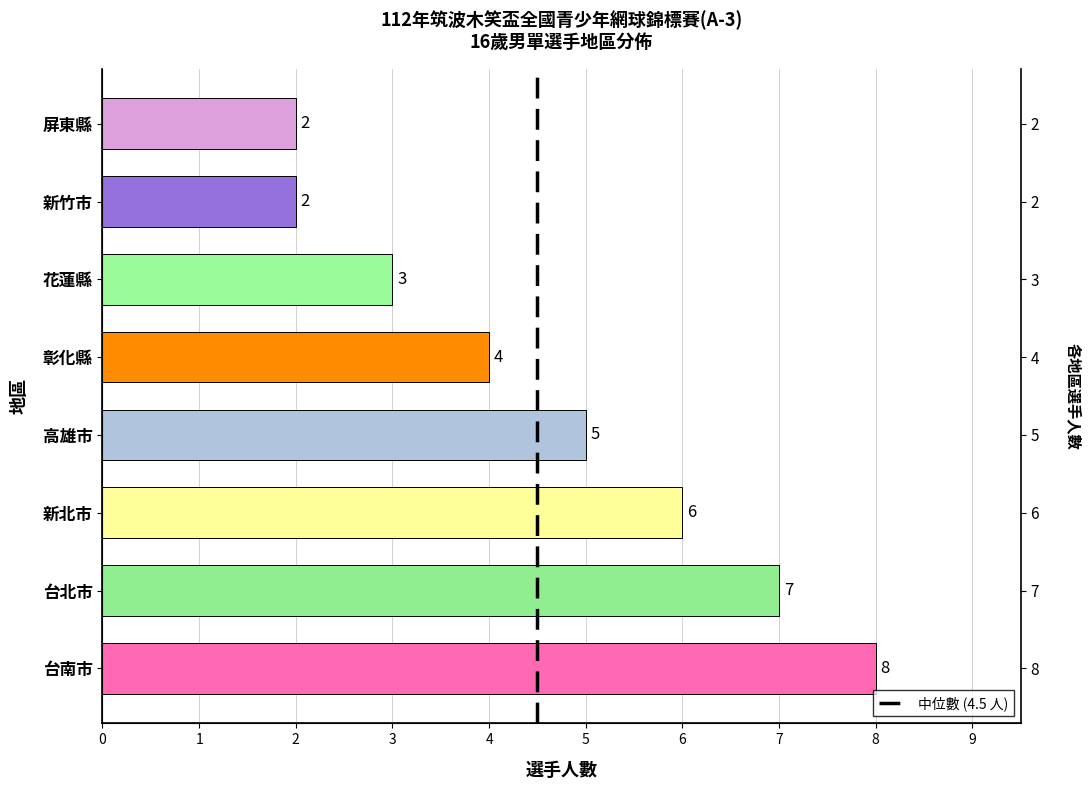

What is the average value?

5